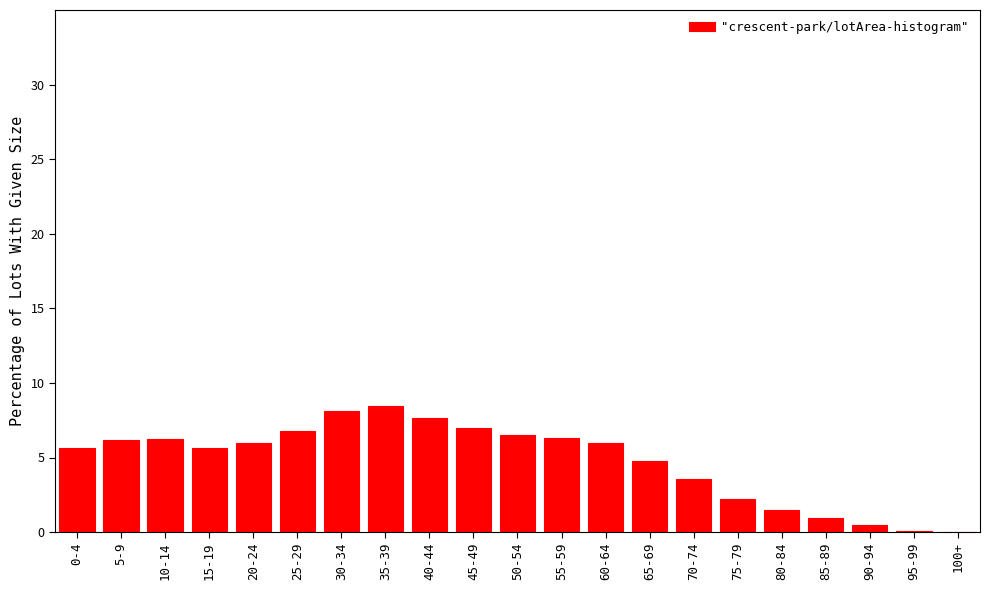

What is the sum of the values at 55-59 and 70-74?

9.9